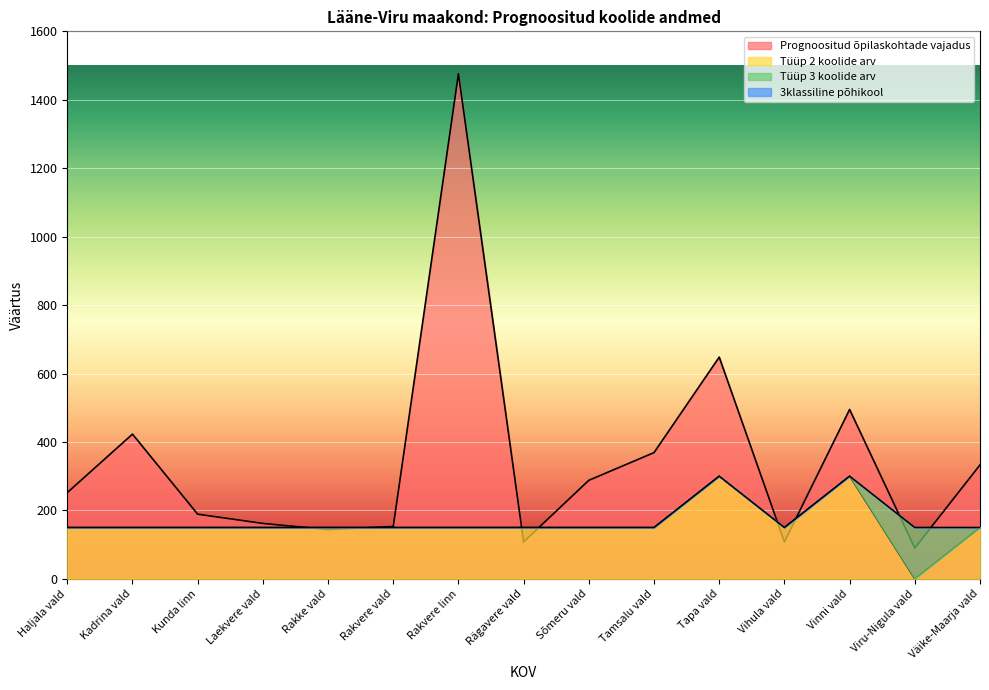

At which category does the chart reach its peak across all series?

Rakvere linn